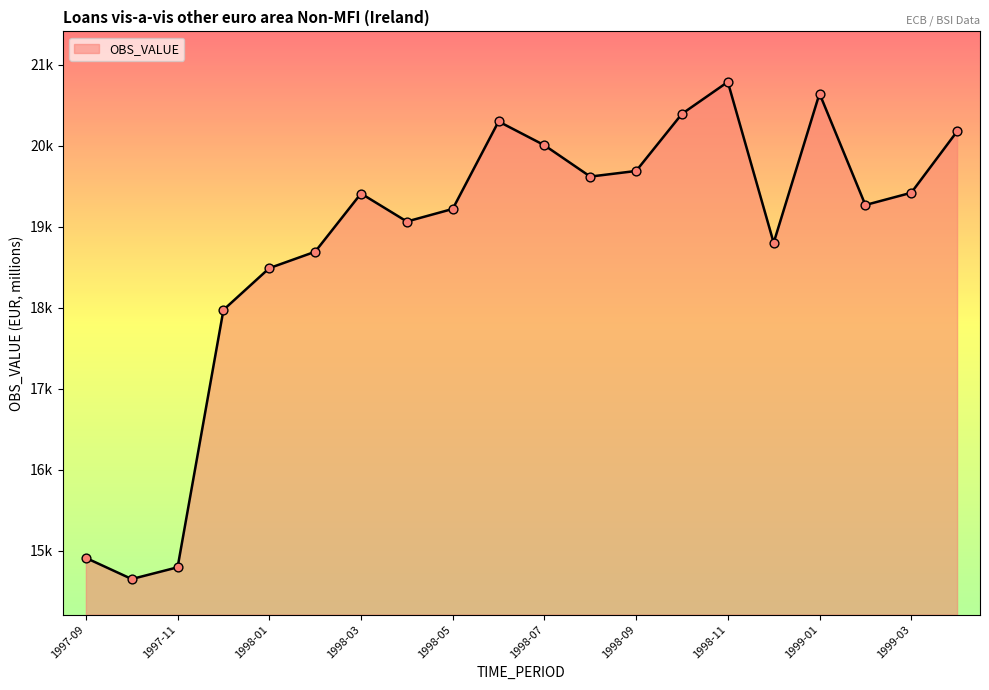

Is this an area chart (filled region under the line)?

Yes